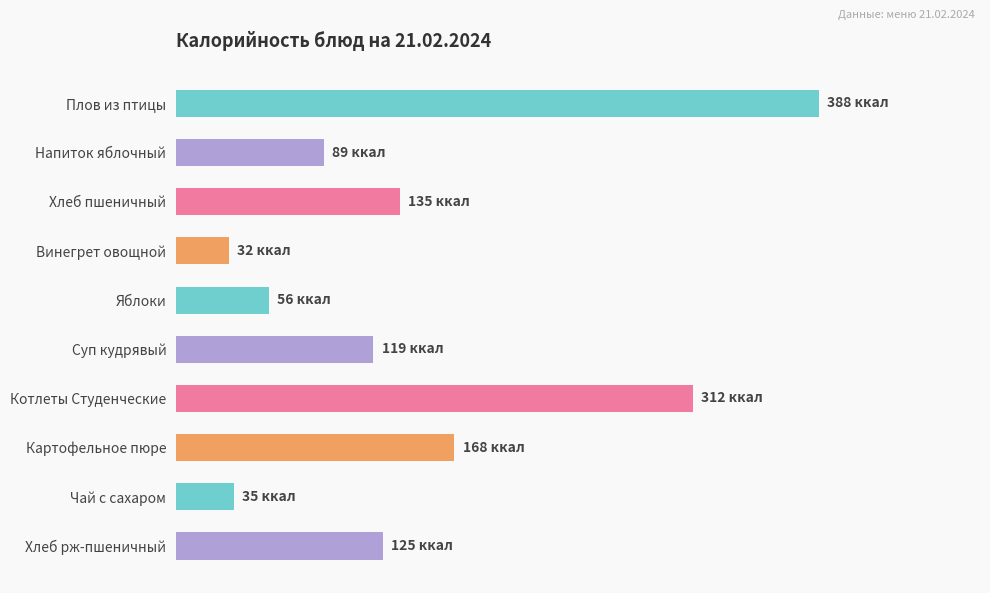

Rank the categories by value from highest to lowest.

Плов из птицы, Котлеты Студенческие, Картофельное пюре, Хлеб пшеничный, Хлеб рж-пшеничный, Суп кудрявый, Напиток яблочный, Яблоки, Чай с сахаром, Винегрет овощной